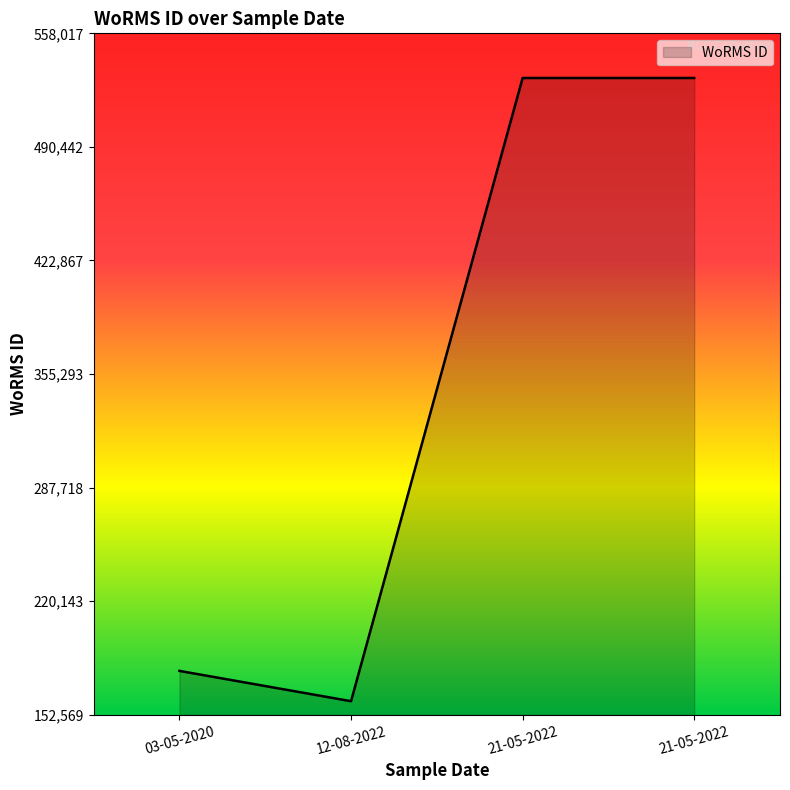

What is the minimum value shown in the chart?

160599